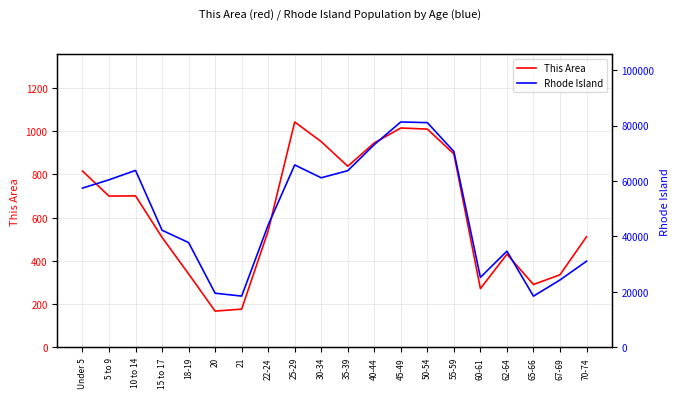

Reading left to right, what are all the values shown in this chart?

This Area: Under 5=816	5 to 9=700	10 to 14=701	15 to 17=509	18-19=340	20=168	21=177	22-24=539	25-29=1043	30-34=952	35-39=838	40-44=946	45-49=1015	50-54=1010	55-59=895	60-61=272	62-64=431	65-66=291	67-69=336	70-74=512
Rhode Island: Under 5=57448	5 to 9=60440	10 to 14=63824	15 to 17=42244	18-19=37802	20=19537	21=18508	22-24=44122	25-29=65799	30-34=61163	35-39=63730	40-44=73130	45-49=81300	50-54=81050	55-59=70634	60-61=25250	62-64=34705	65-66=18483	67-69=24319	70-74=31077